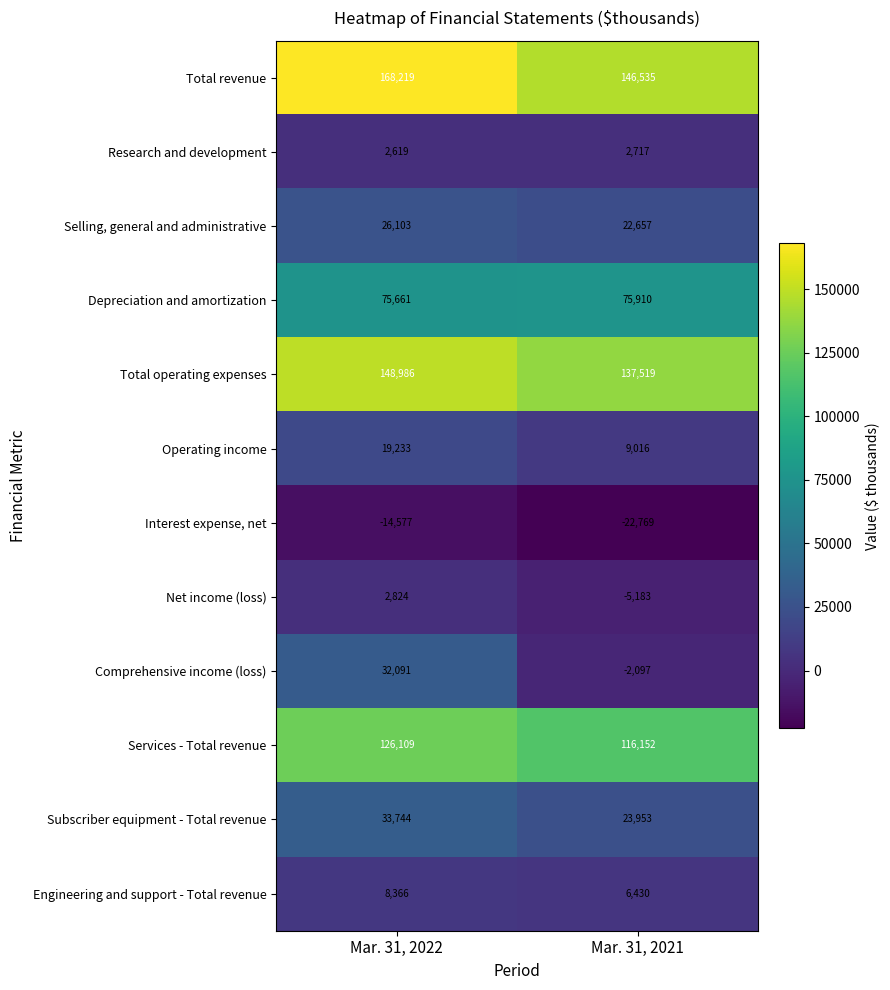

At Mar. 31, 2022, list the series in order from smallest to largest.

Interest expense, net, Research and development, Net income (loss), Engineering and support - Total revenue, Operating income, Selling, general and administrative, Comprehensive income (loss), Subscriber equipment - Total revenue, Depreciation and amortization, Services - Total revenue, Total operating expenses, Total revenue